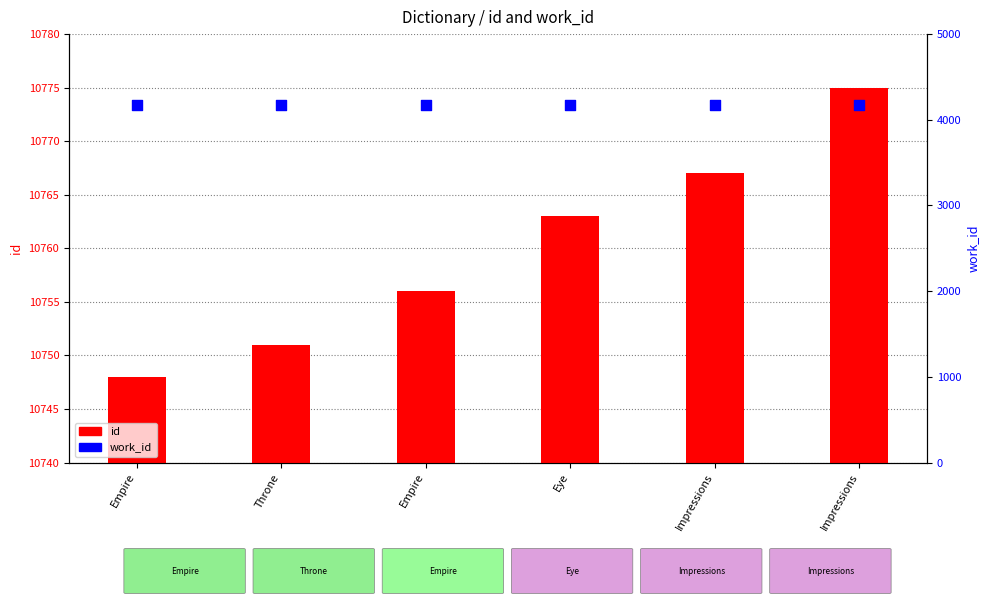

Is the value of id at Empire greater than the value of work_id at Impressions?

Yes